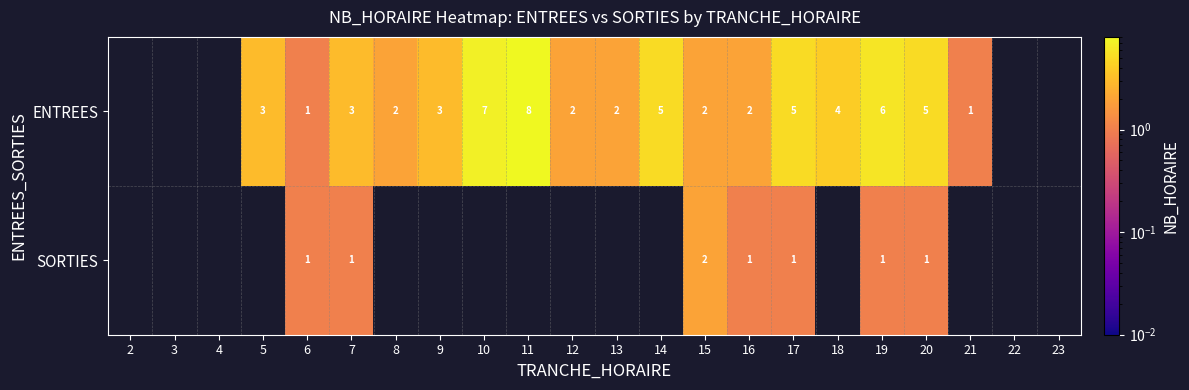

Rank the series at 17 from lowest to highest value.

SORTIES, ENTREES